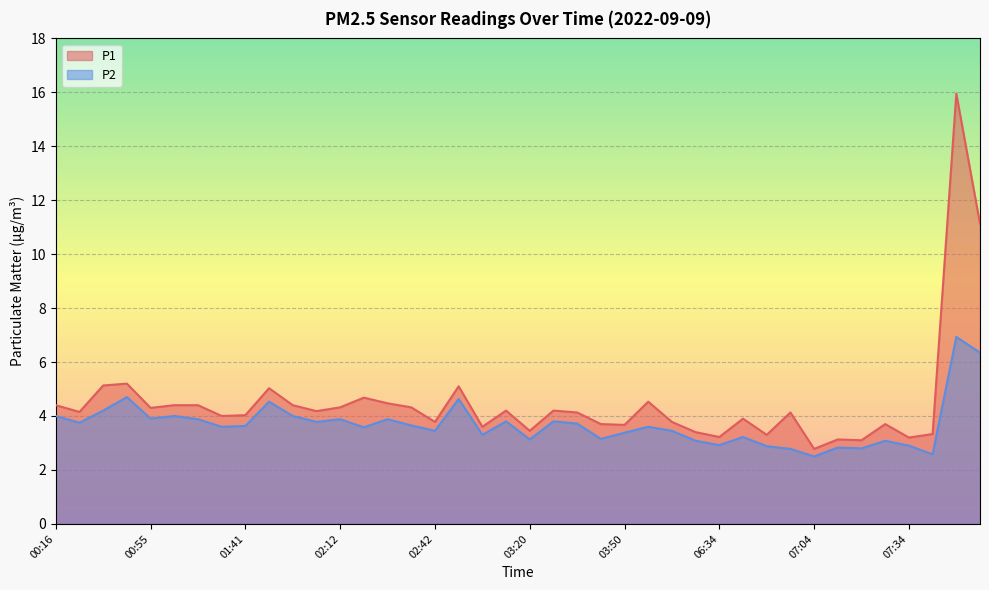

True or false: P1 and P2 cross at least once.

False